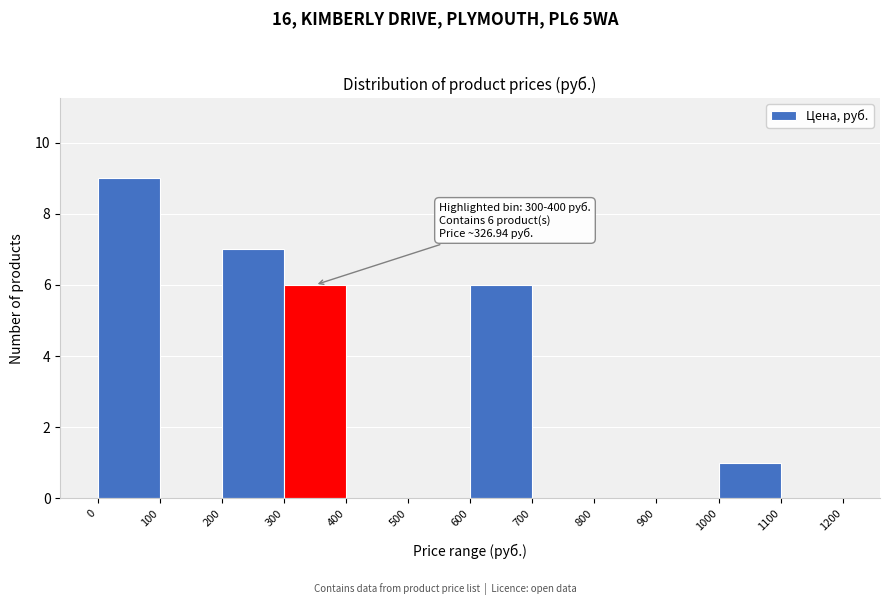

Which range on the x-axis has the tallest bar?

0 to 100